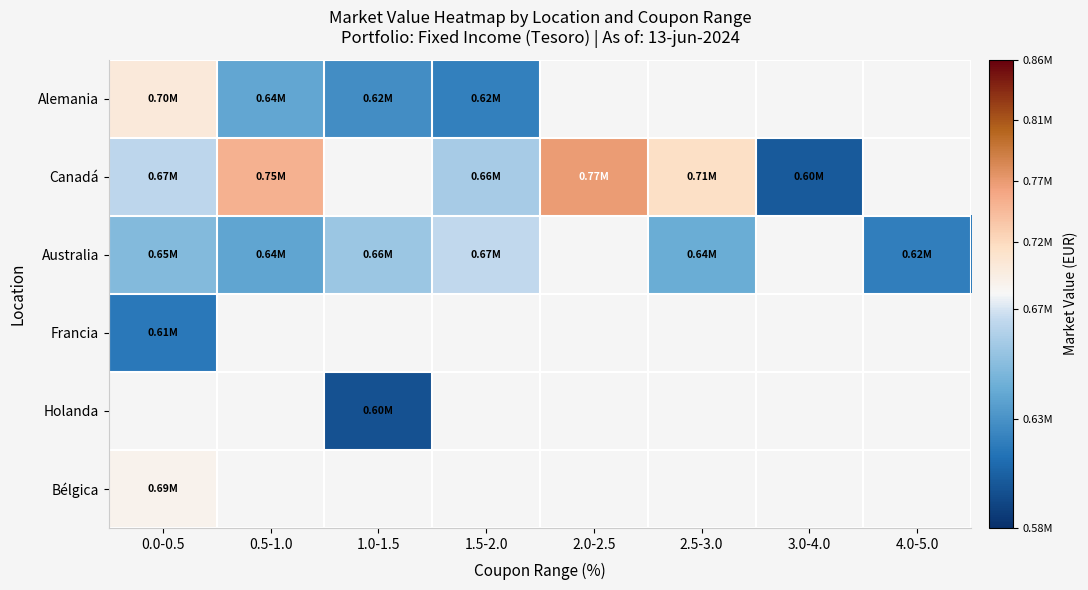

At which category does the chart reach its minimum across all series?

1.0-1.5